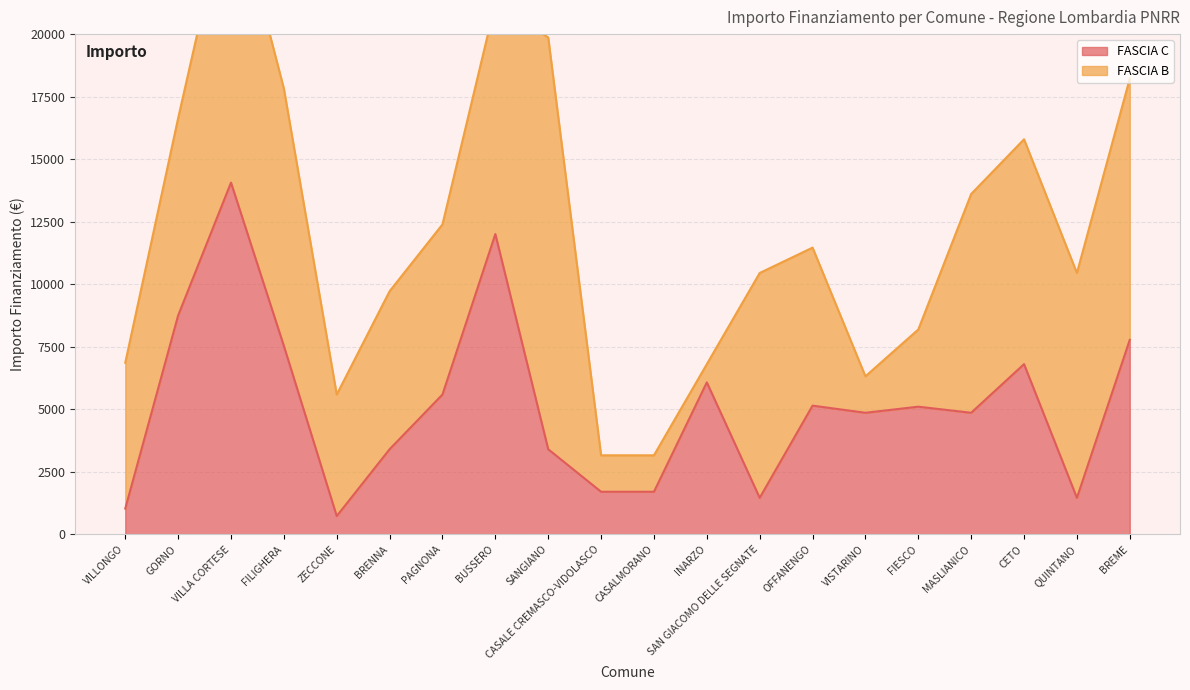

Which has a higher value, CASALMORANO or VISTARINO?

VISTARINO